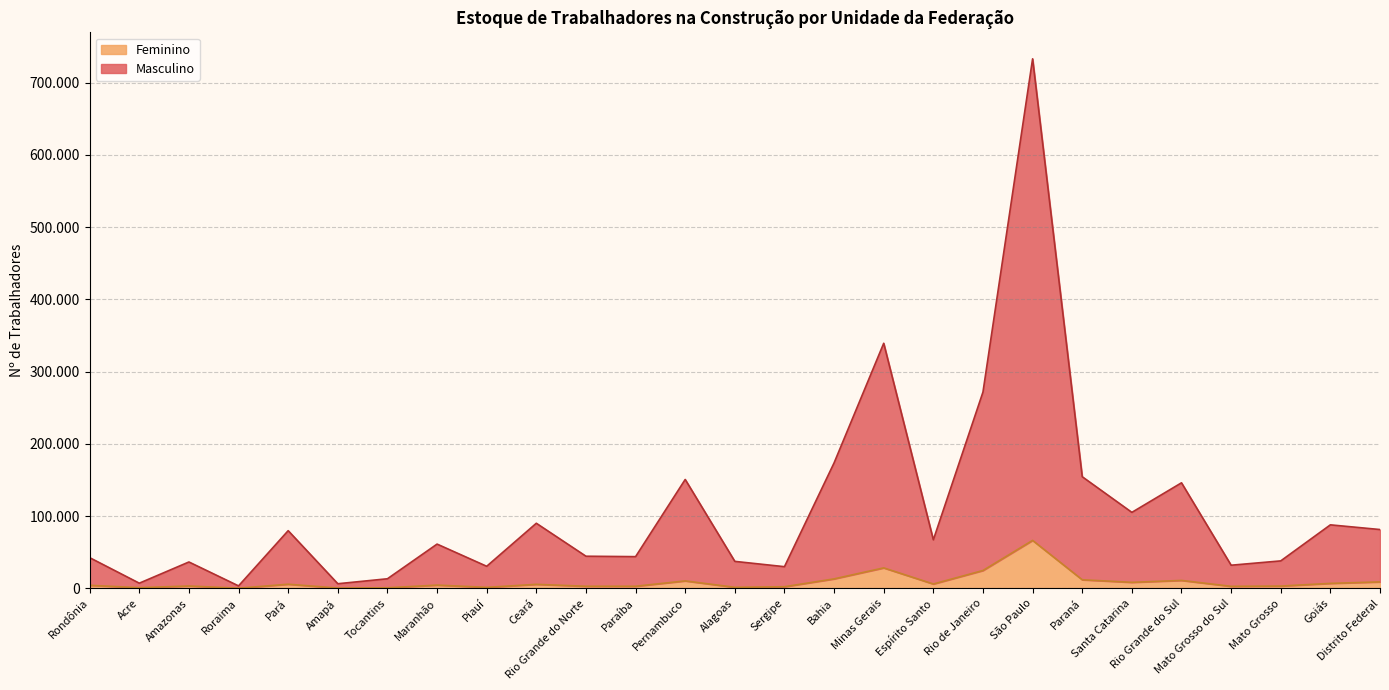

Does the chart have visible grid lines?

Yes